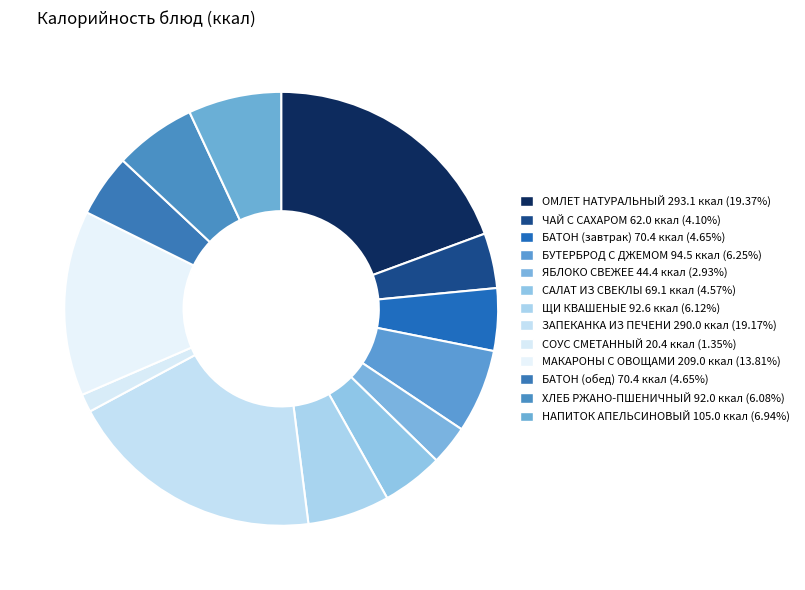

How many segments does this pie chart have?

13